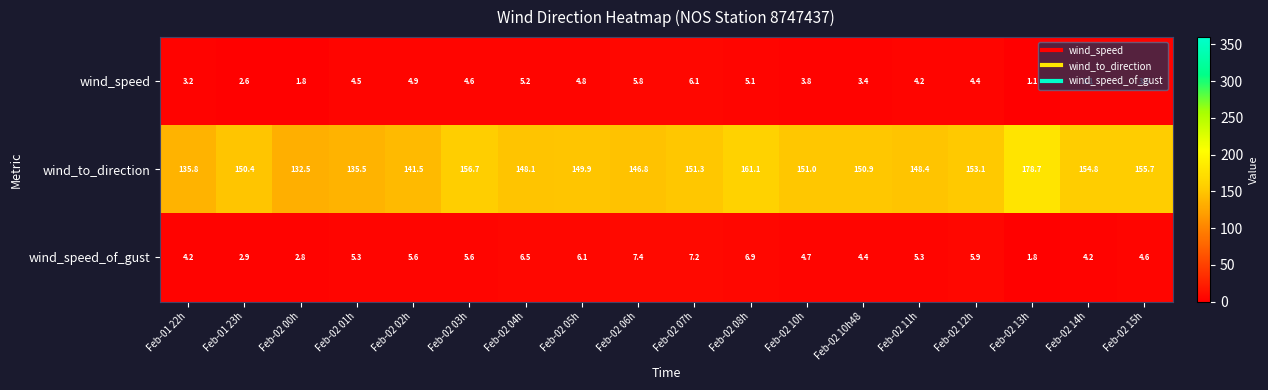

What is the minimum value shown in the chart?

1.1